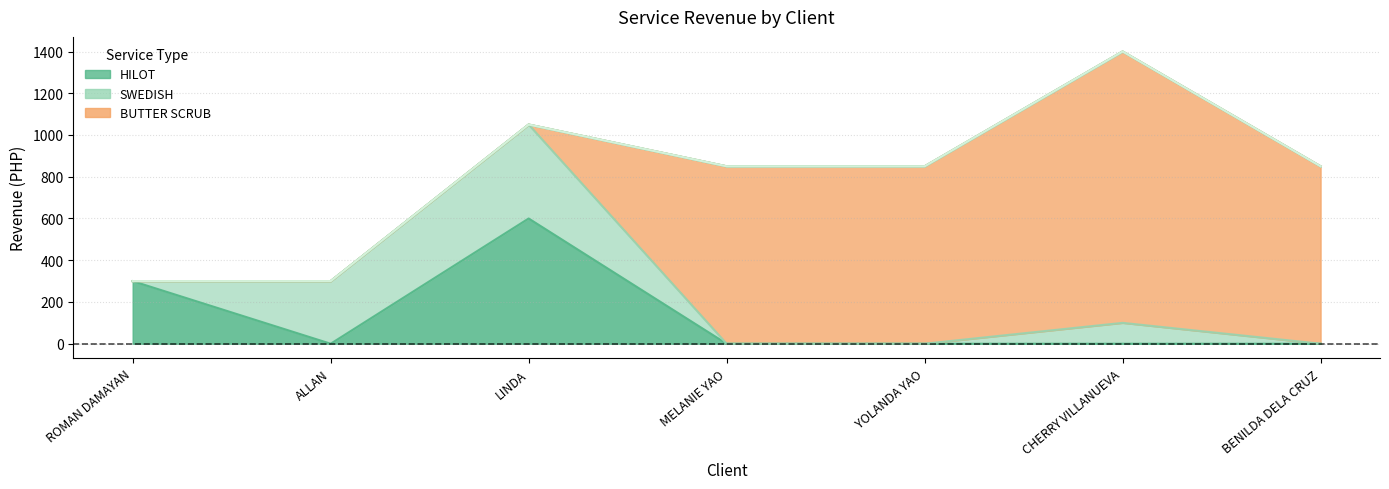

At which label does HILOT reach its minimum?

ALLAN